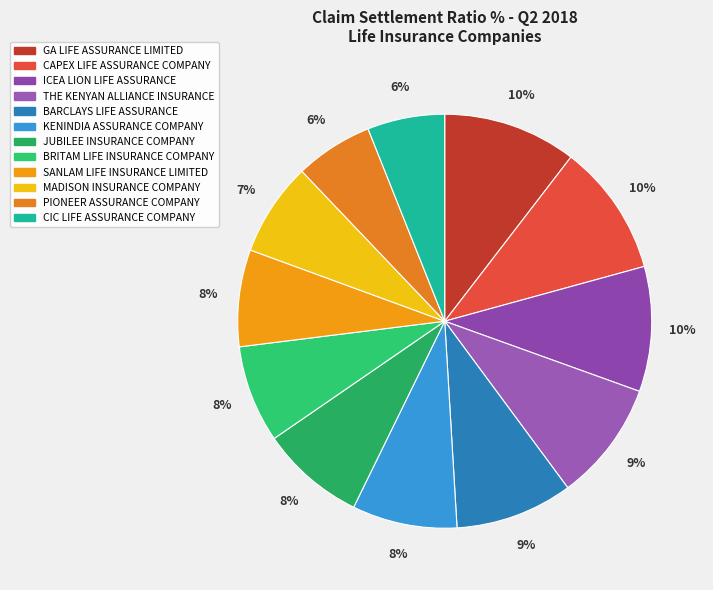

Combined, do THE KENYAN ALLIANCE INSURANCE and JUBILEE INSURANCE COMPANY account for over 50%?

No